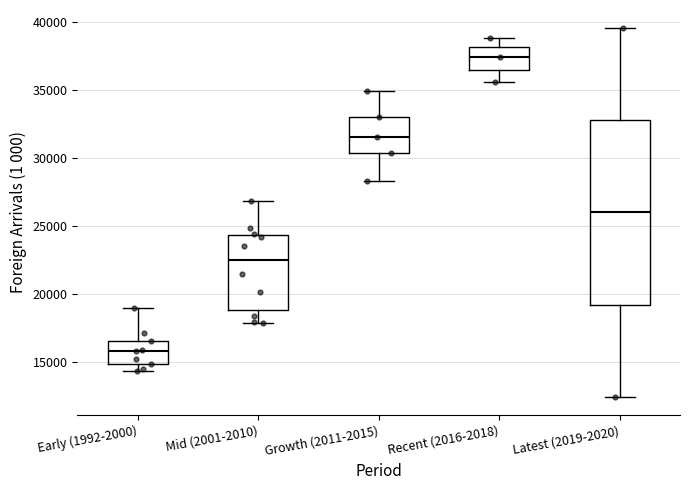

Reading left to right, read every box against the y-axis: the position of its median line, the range the box covers, and the ends of its whiskers. The values are not printed on the chart, so give them approximately, as read against the axis.

Early (1992-2000): median 16000, box 15000 to 16500, whiskers 14500 to 19000
Mid (2001-2010): median 22500, box 19000 to 24500, whiskers 18000 to 27000
Growth (2011-2015): median 31500, box 30500 to 33000, whiskers 28500 to 35000
Recent (2016-2018): median 37500, box 36500 to 38000, whiskers 35500 to 39000
Latest (2019-2020): median 26000, box 19000 to 33000, whiskers 12500 to 39500